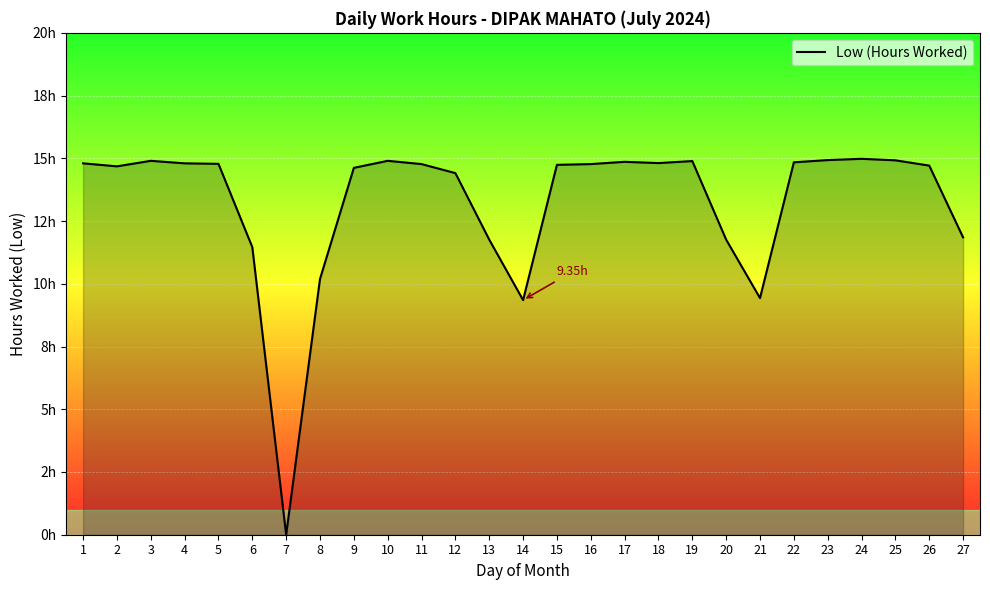

What is the change in value from 10 to 11?

-0.1